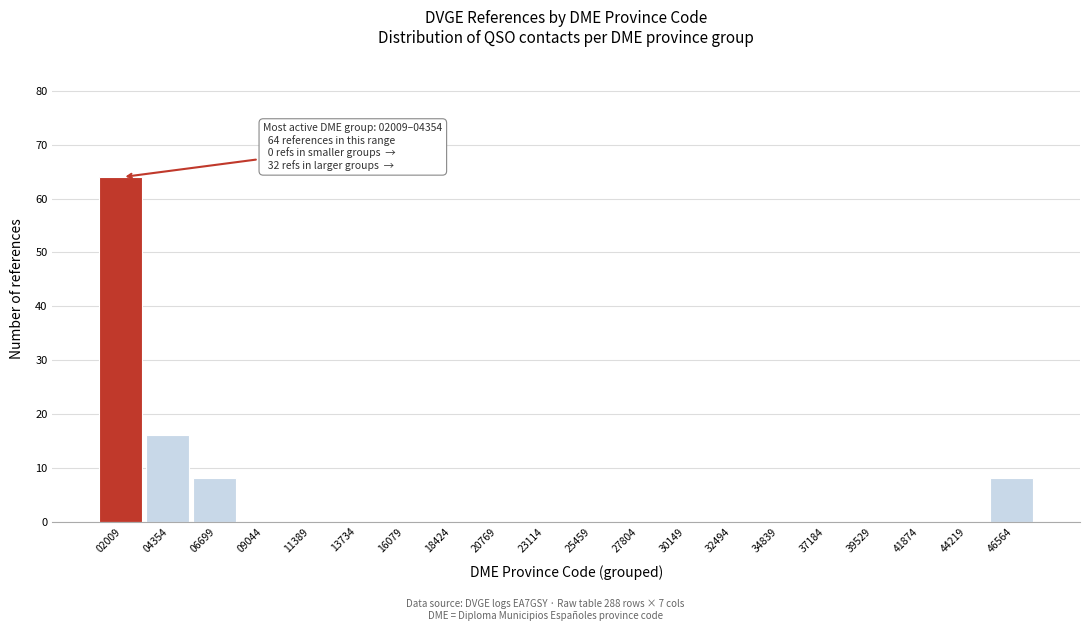

Reading left to right, list all the values displayed in this chart.

02009=64	04354=16	06699=8	09044=0	11389=0	13734=0	16079=0	18424=0	20769=0	23114=0	25459=0	27804=0	30149=0	32494=0	34839=0	37184=0	39529=0	41874=0	44219=0	46564=8